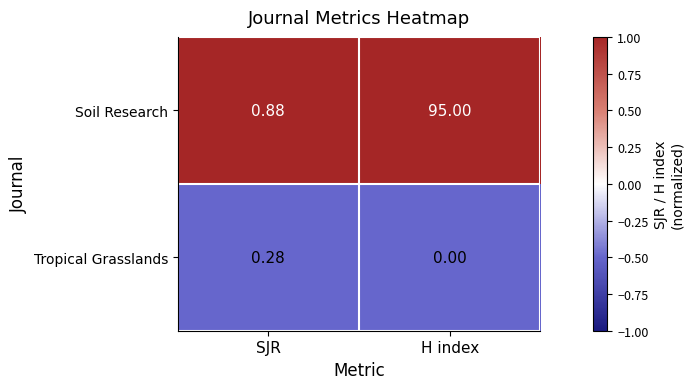

What is the greatest value displayed?

95.0